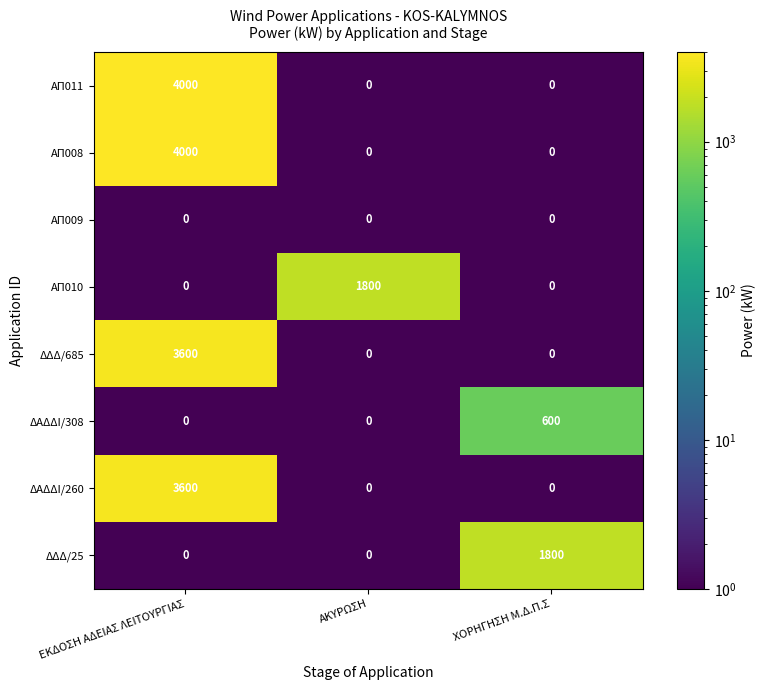

What is the sum of all ΑΠ011 values?

4000